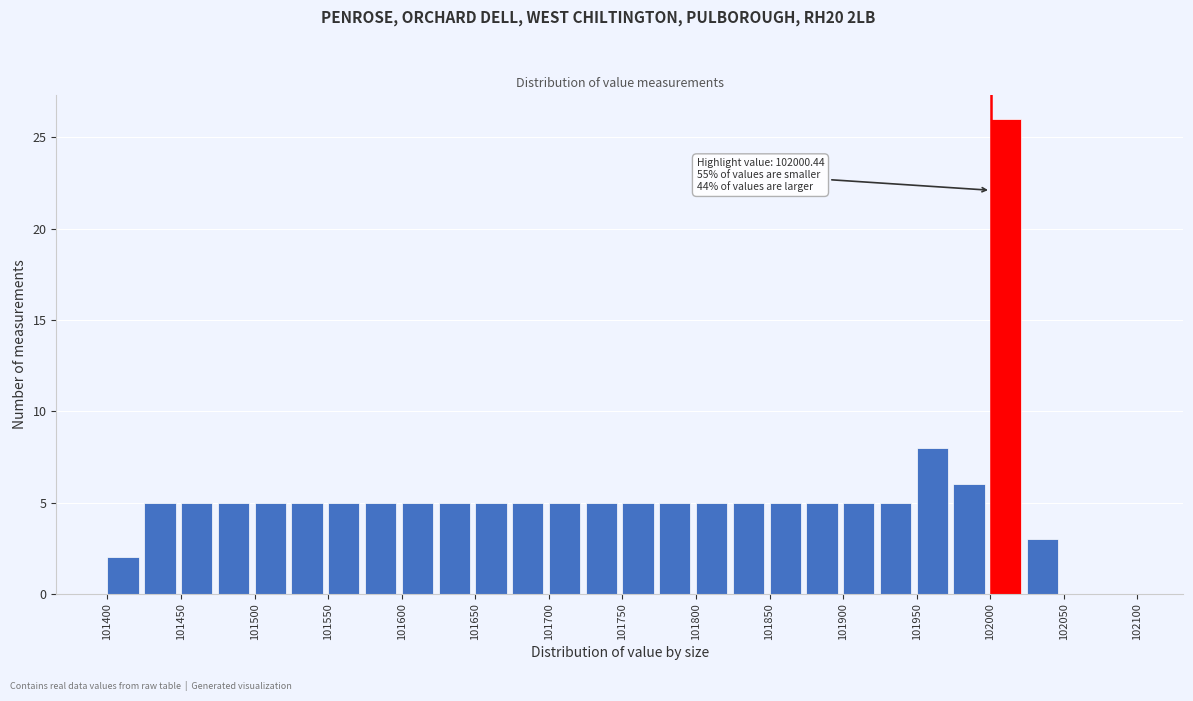

Over which range of the x-axis is the bar tallest?

102000 to 102025